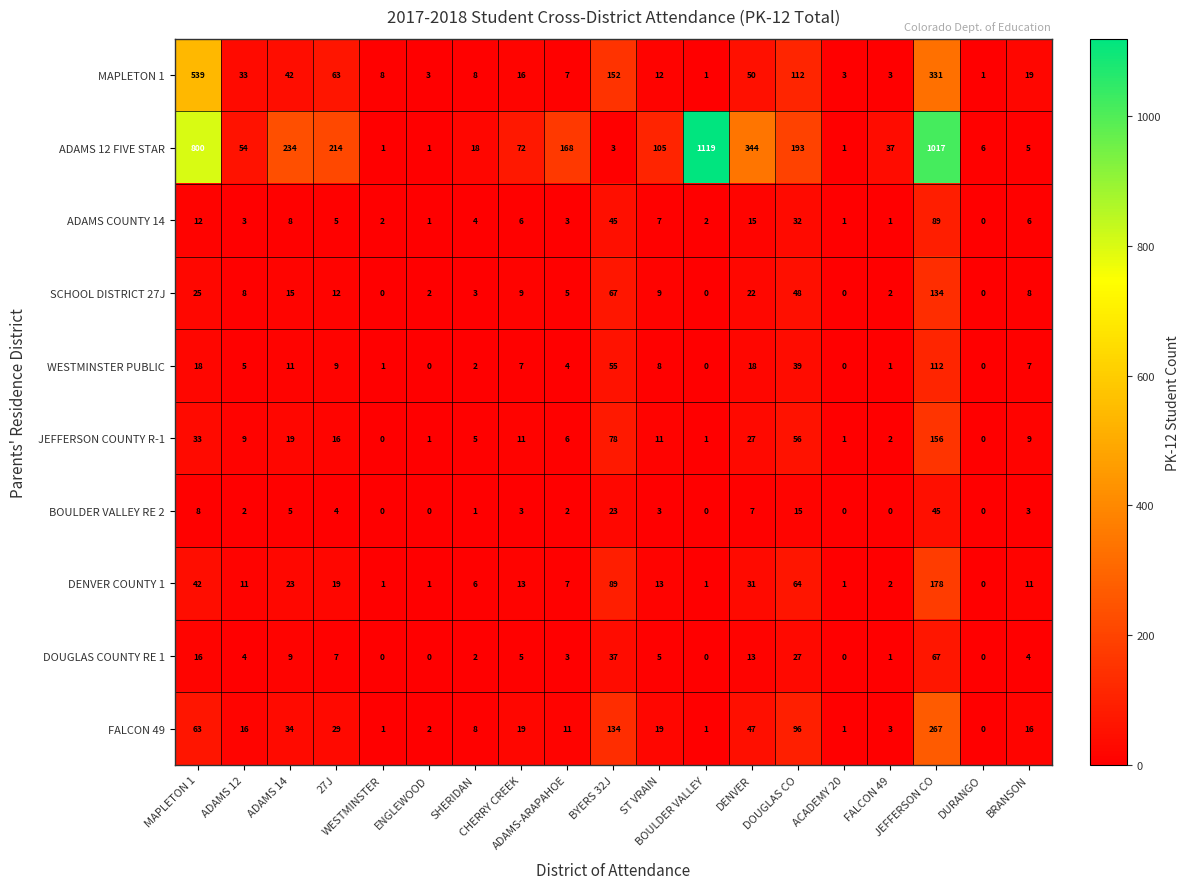

What is the total value across all series at FALCON 49?

52